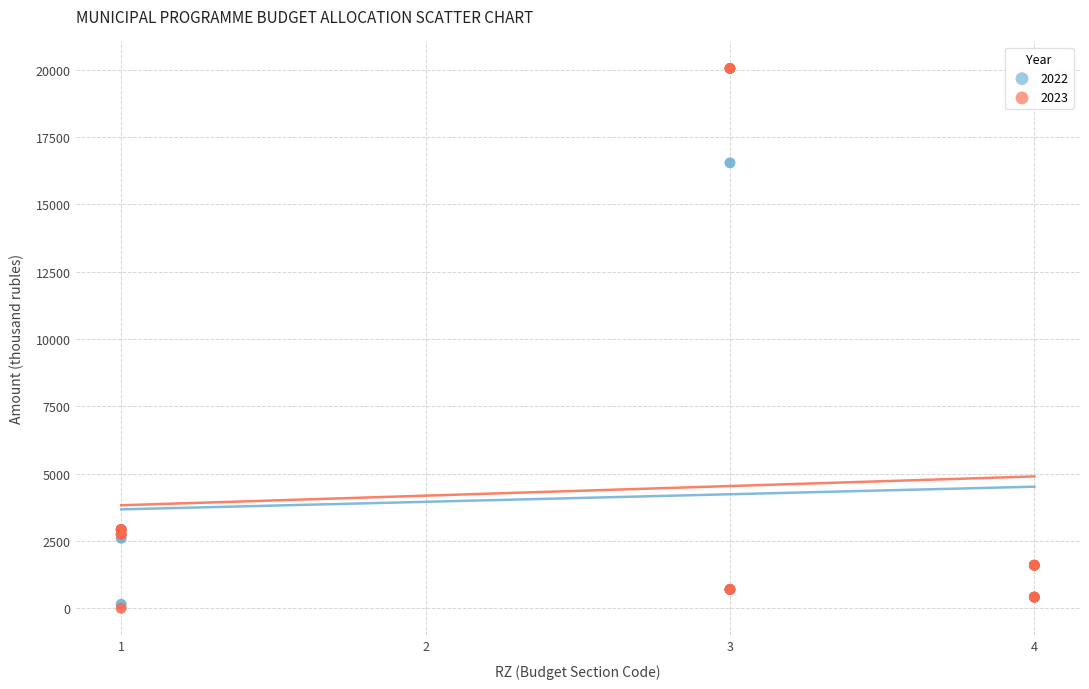

What are all the series names shown in the legend?

2022, 2023